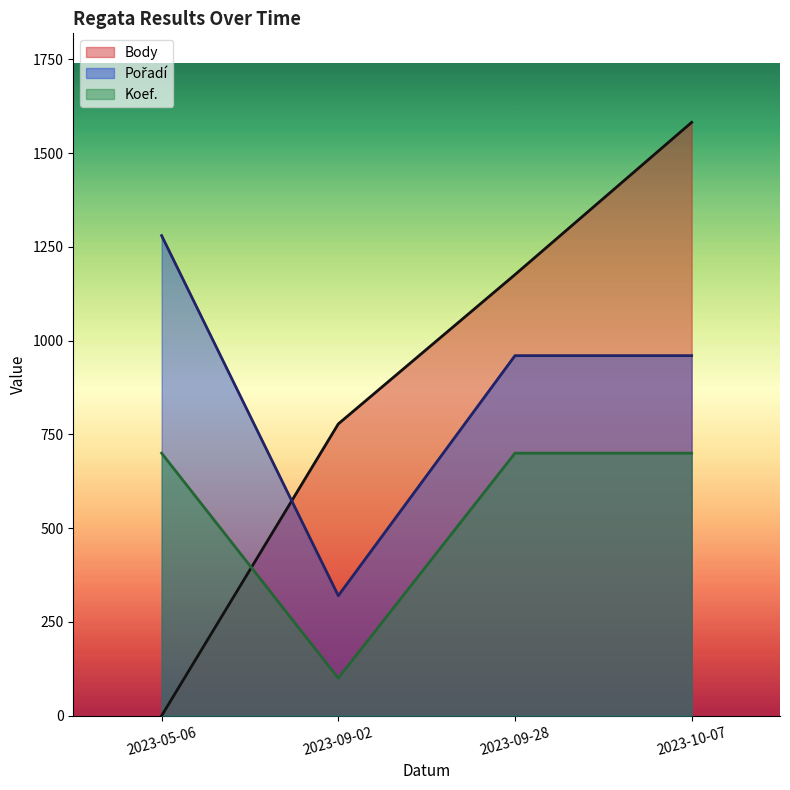

What is the difference between the maximum and minimum values in the Koef. series?

600